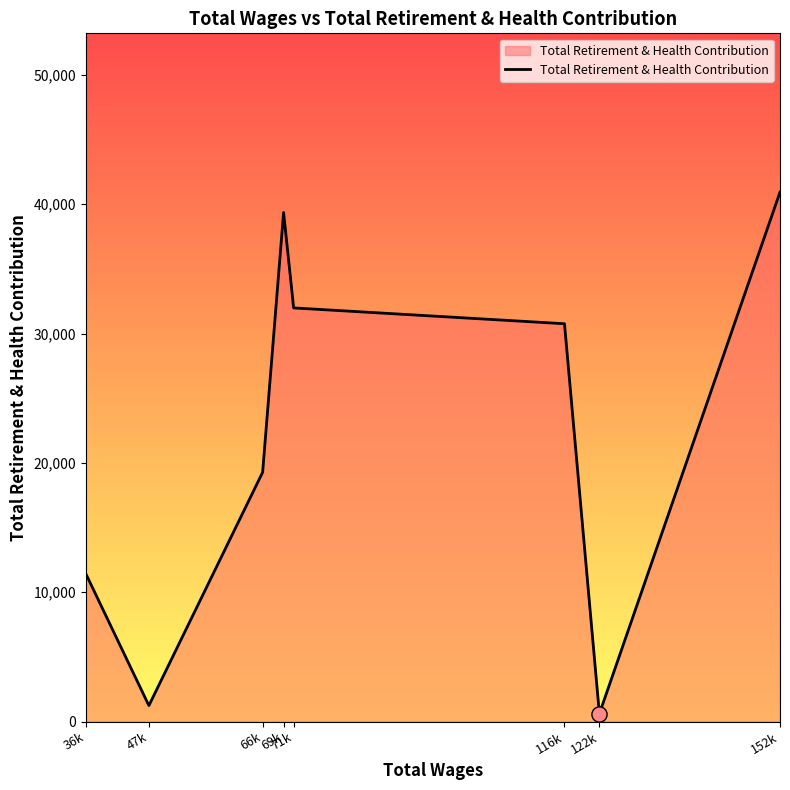

What is the change in value from 36k to 122k?

-10811